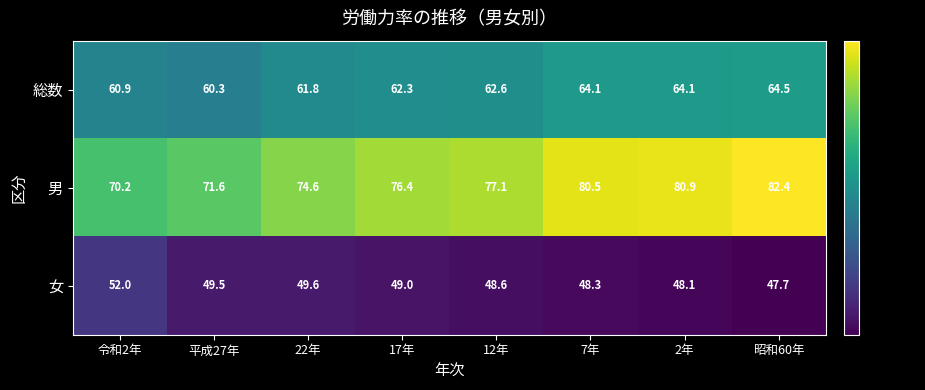

Which series has the largest total across all categories?

男